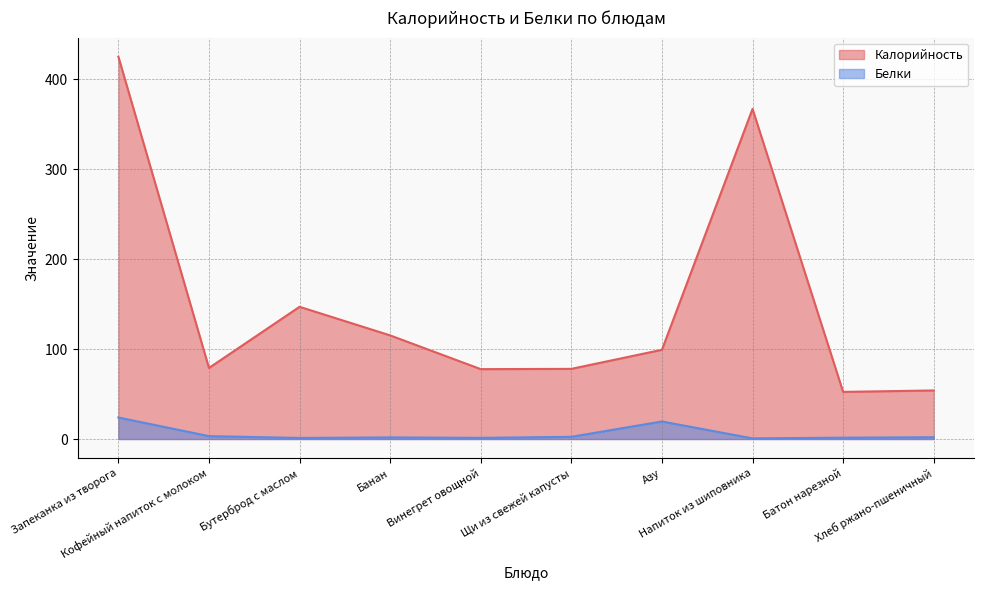

The value of Белки at Напиток из шиповника is 1.0. True or false?

False